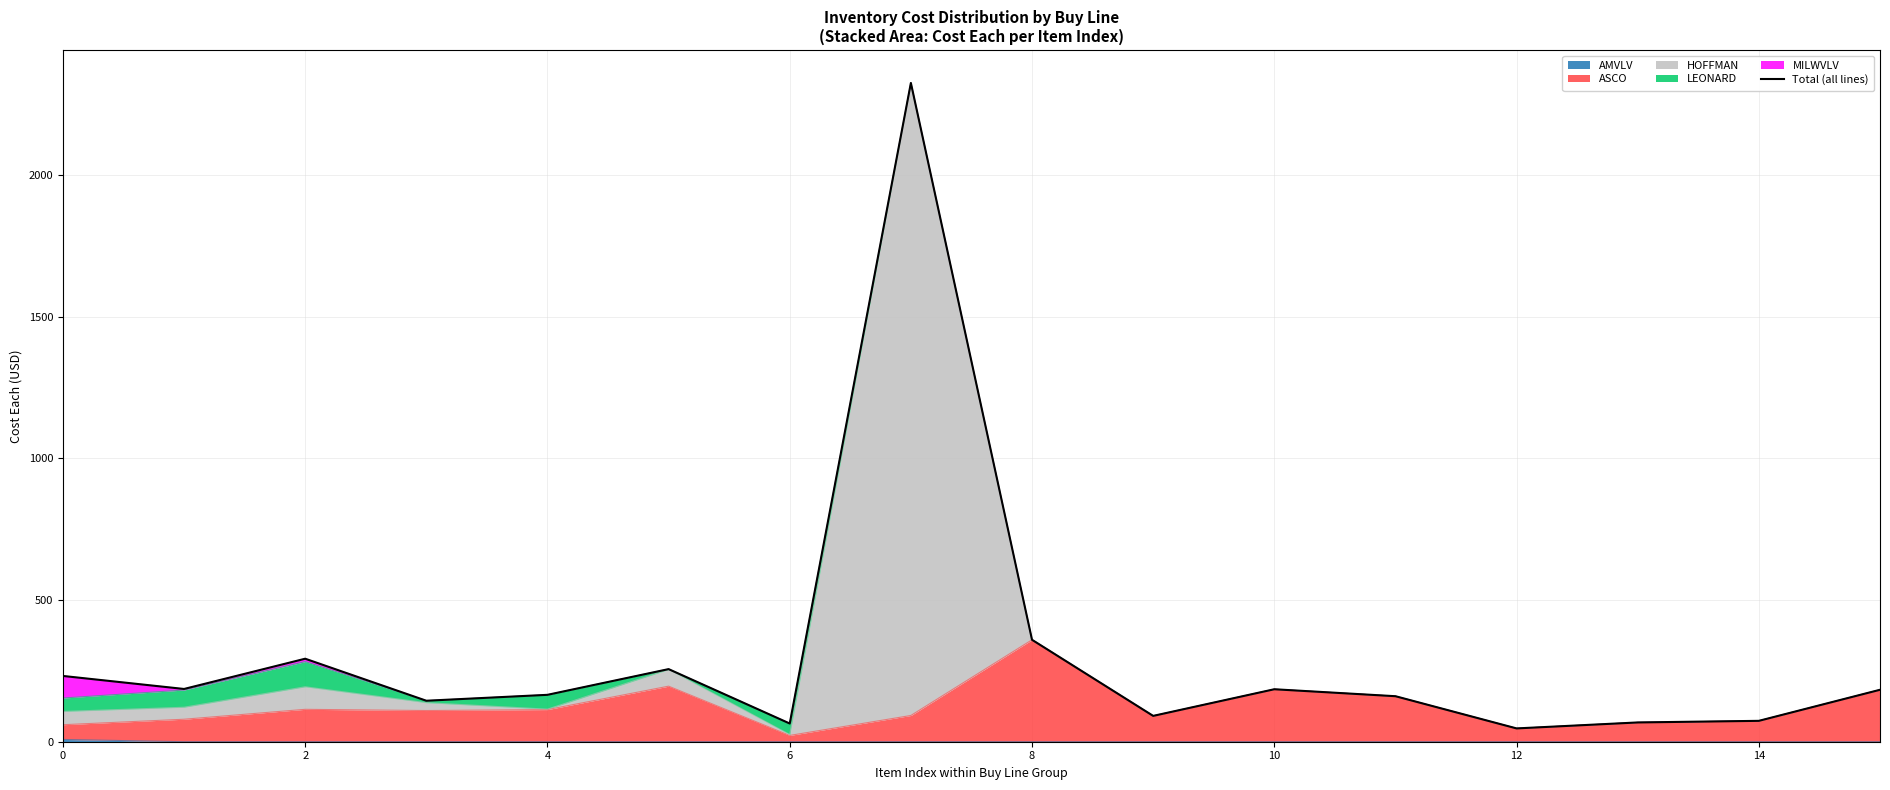

Reading left to right, what are all the values shown in this chart?

232.2	186.2	293.0	144.7	165.5	256.3	64.2	2325.4	359.8	91.2	185.2	160.7	47.0	68.0	73.7	183.3